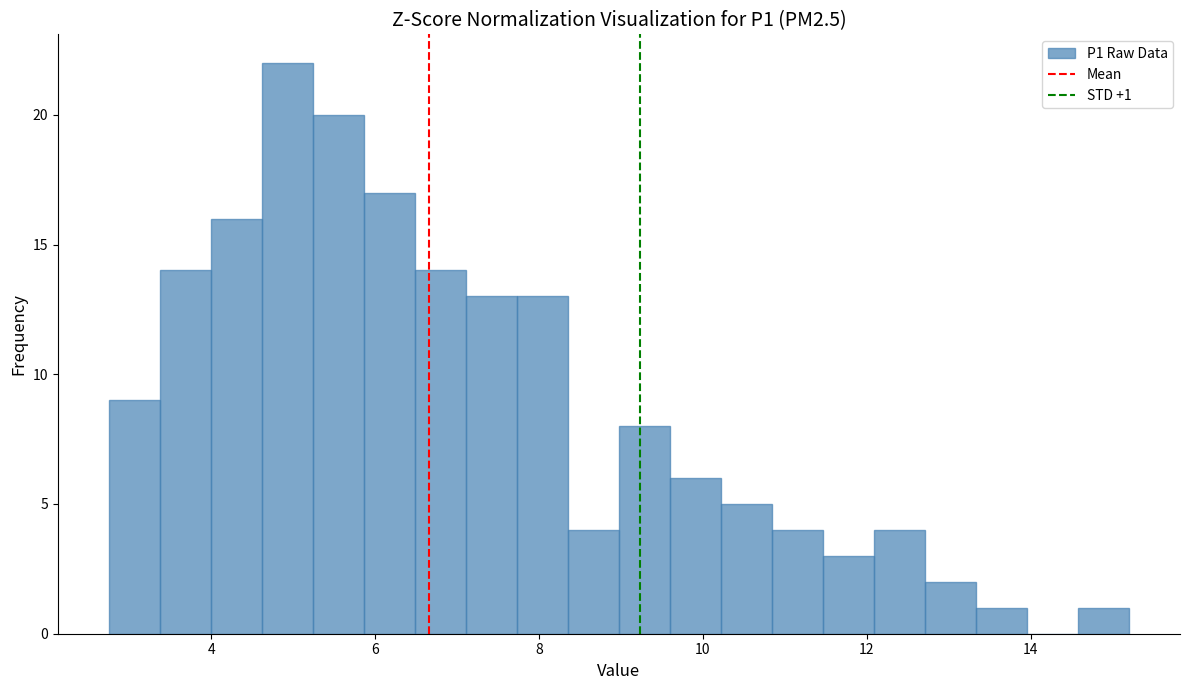

Read against the x-axis, roughly where is the centre of the tallest bar?

5.0